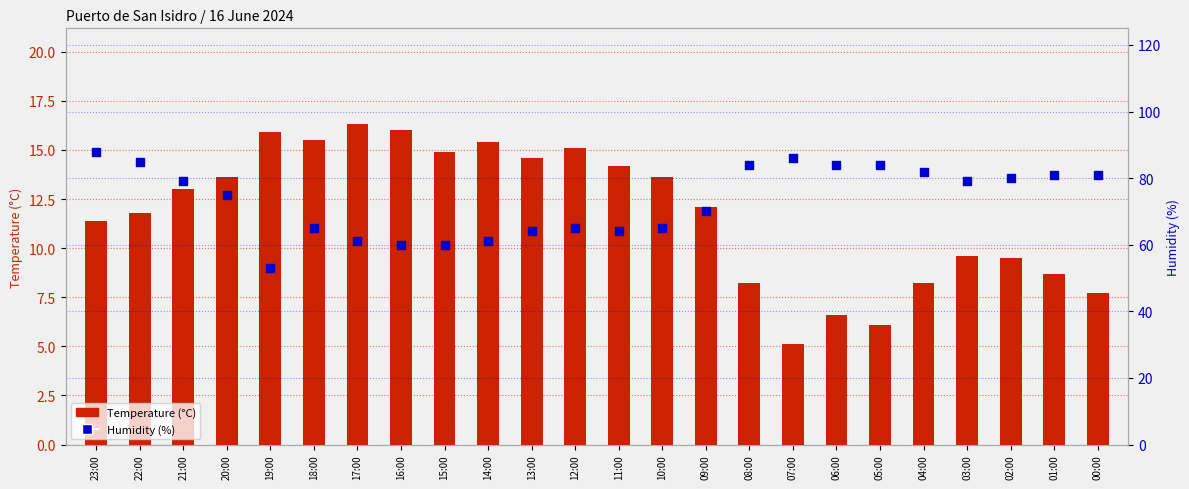

What are all the series names shown in the legend?

Temperature (°C), Humidity (%)